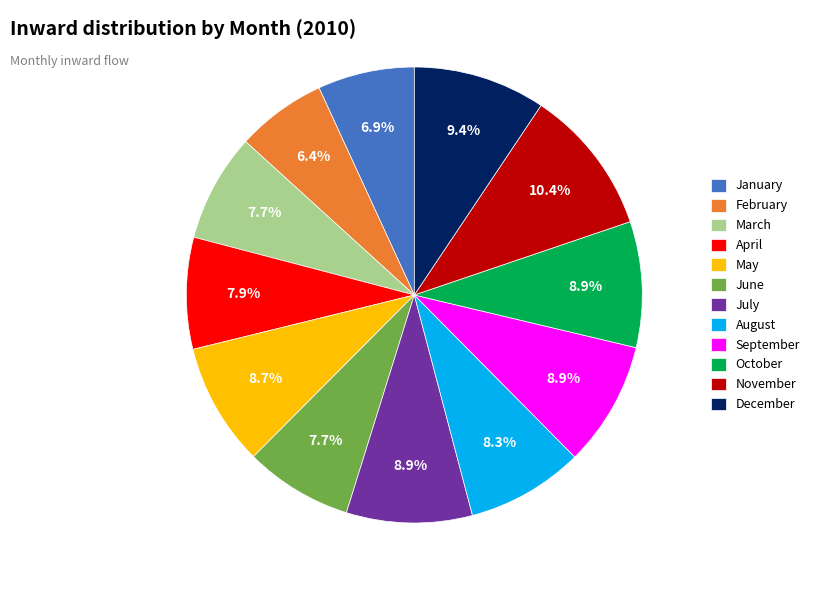

Is it true that July is 9% of the pie?

True